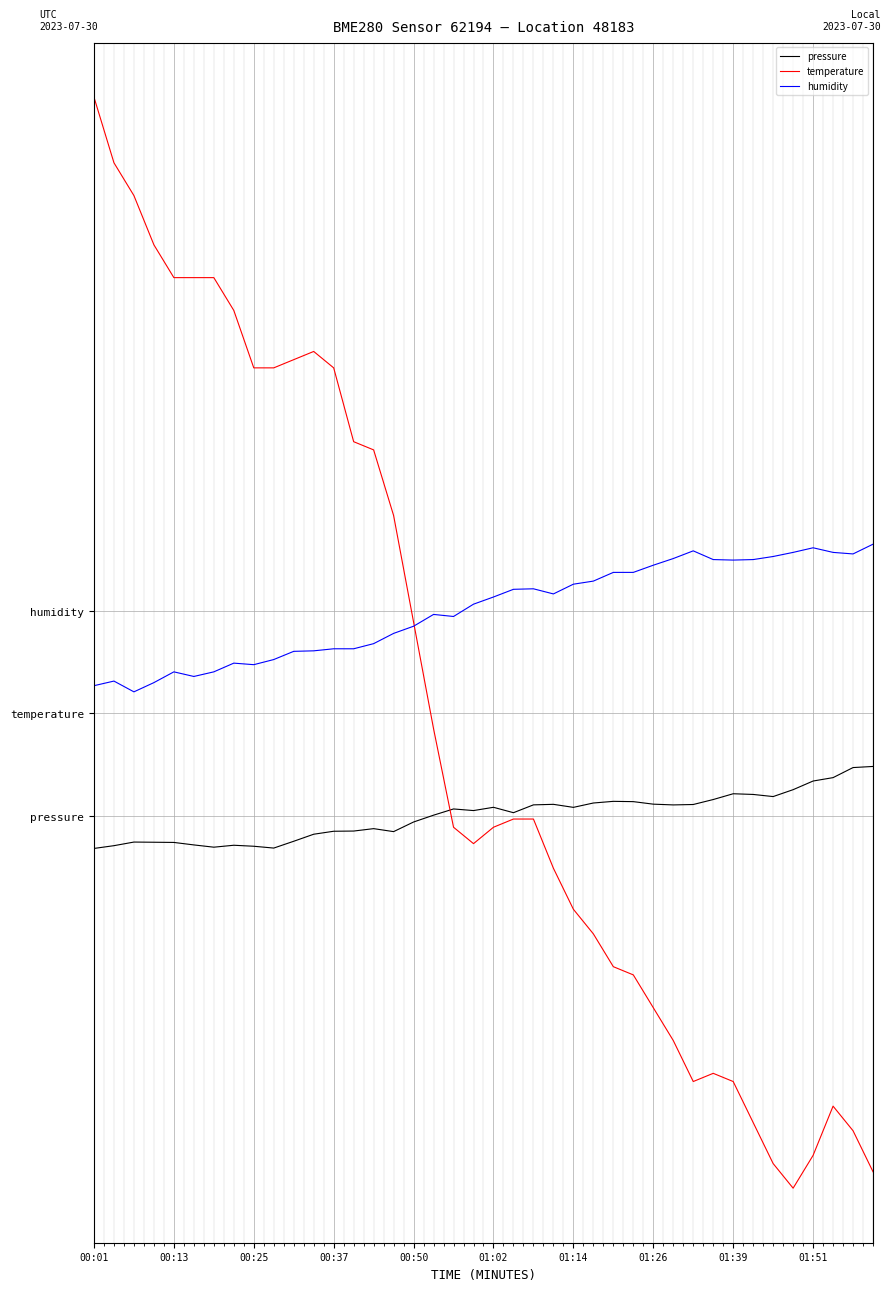

Rank the series by their maximum value, from highest to lowest.

temperature, humidity, pressure